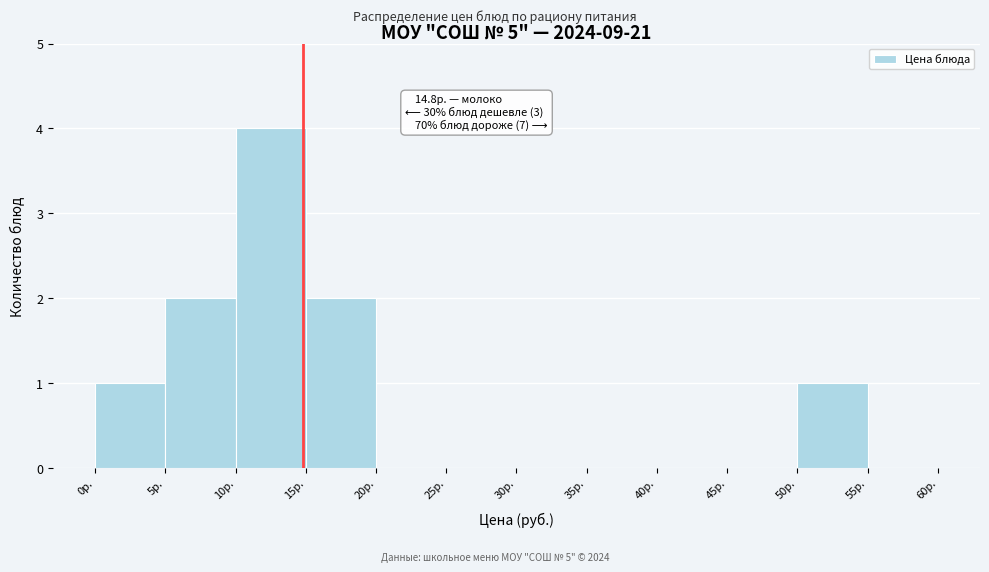

Which range on the x-axis has the tallest bar?

10 to 15